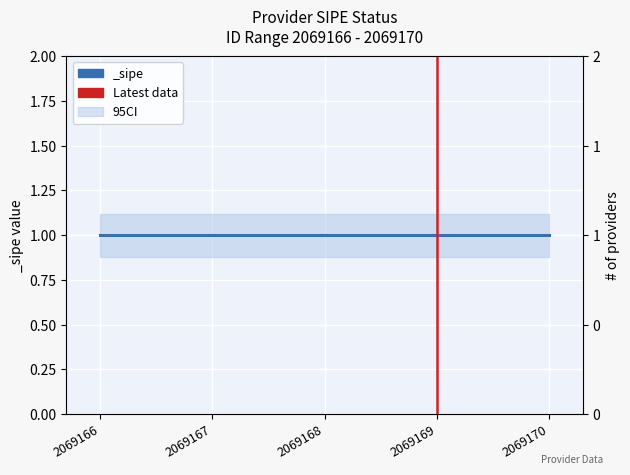

Does the chart display data point markers on the line(s)?

No